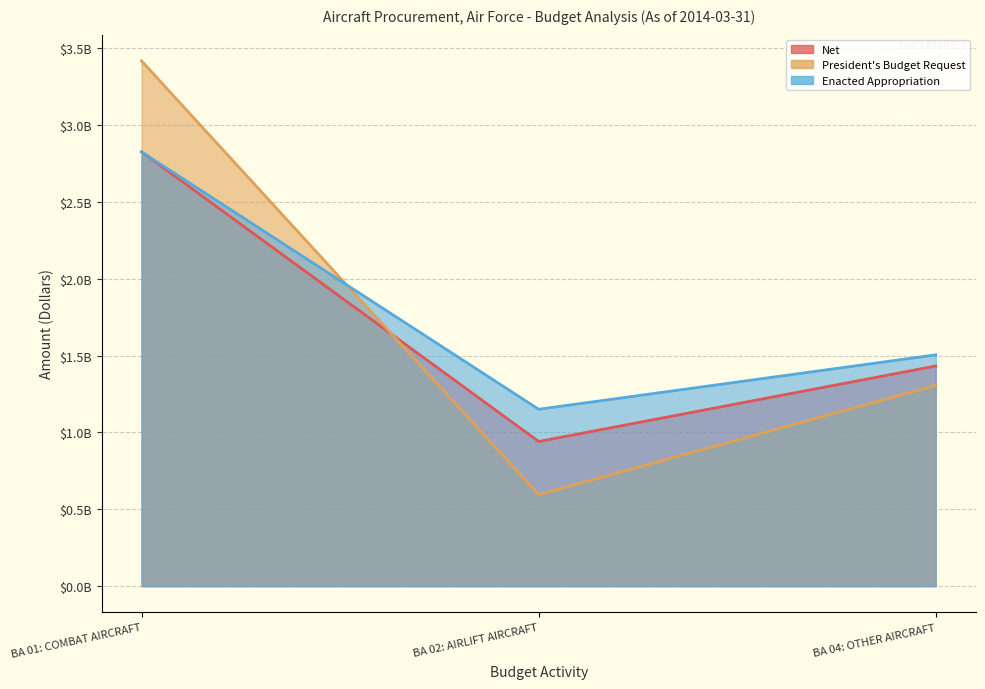

How many Net values are between 941277490 and 2825583572?

3